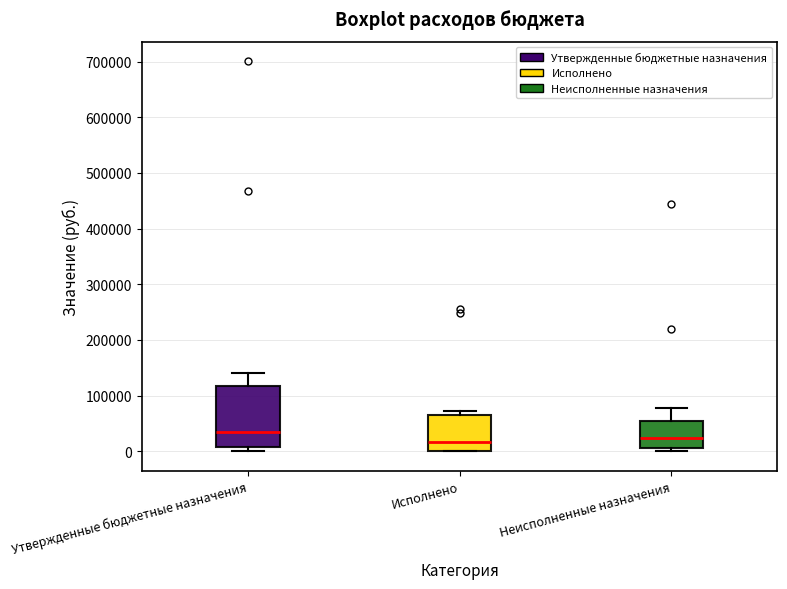

Which box has the highest median line?

Утвержденные бюджетные назначения